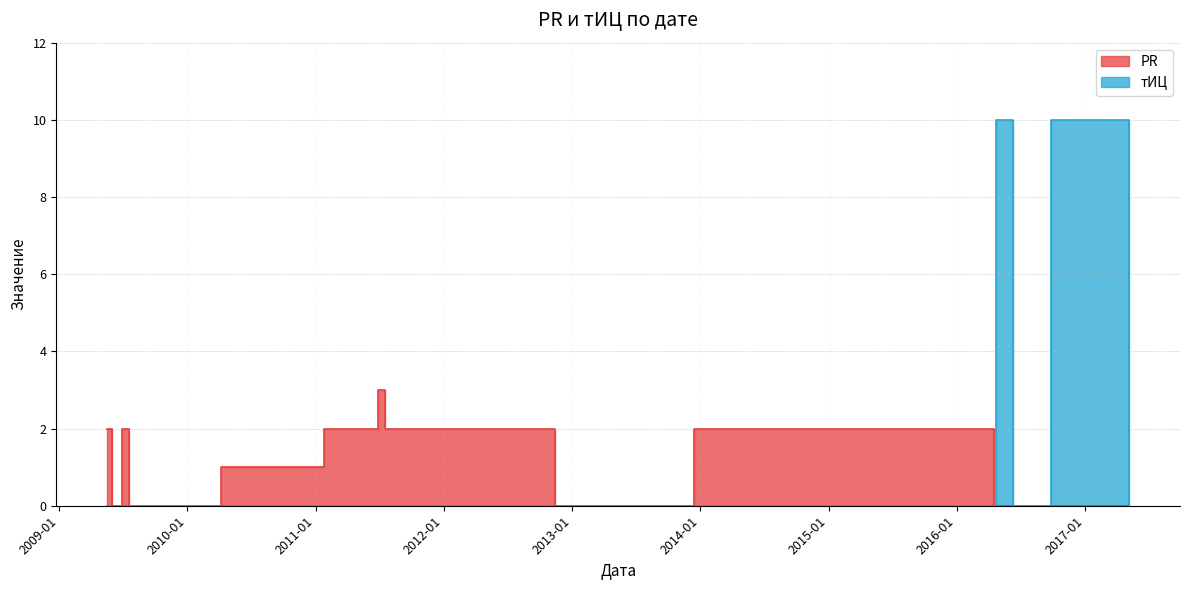

True or false: PR has a value of 5 at 2011-06-28.

False